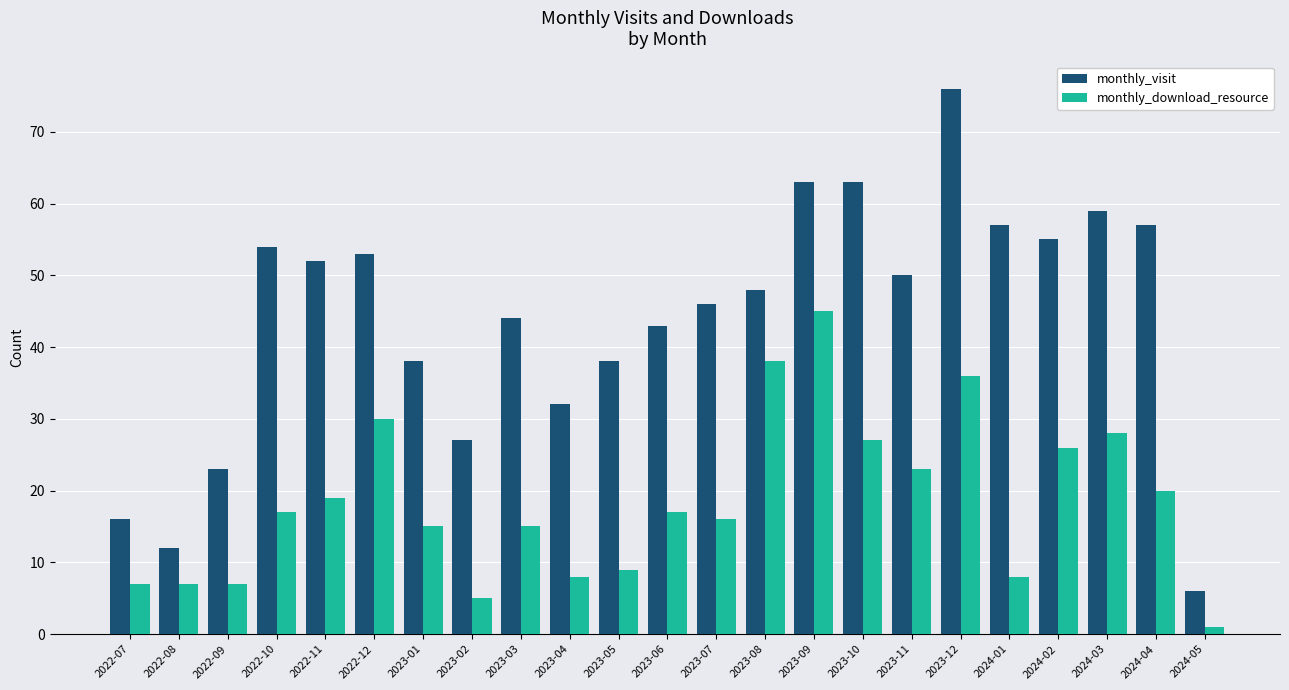

What is the sum of all monthly_download_resource values?

424